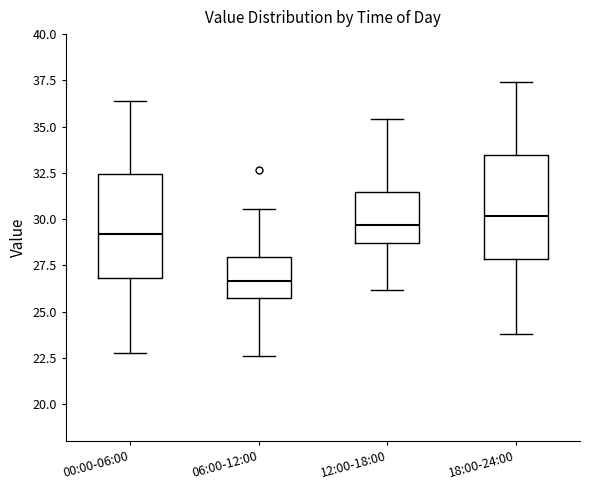

Where does the upper whisker of the box for 06:00-12:00 end on the y-axis? The values are not printed on the chart, so give them approximately, as read against the axis.

30.5